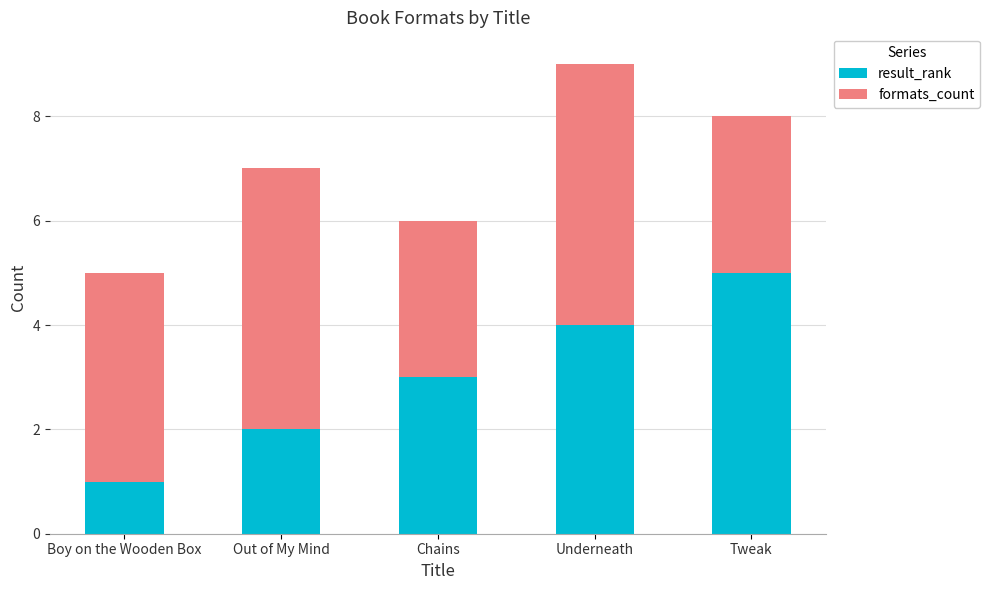

At which category is the sum across all series the highest?

Underneath